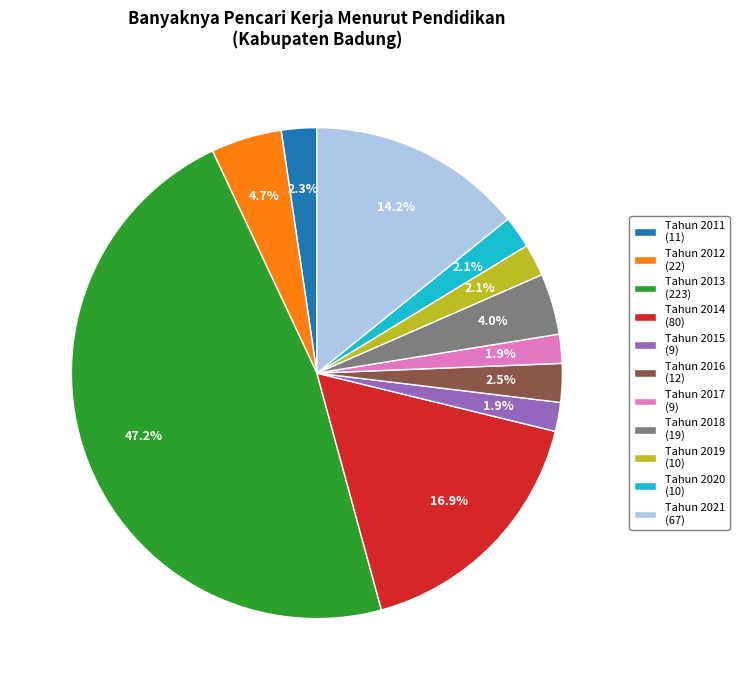

Combined, what portion of the pie is Tahun 2018 and Tahun 2013?

51.3%